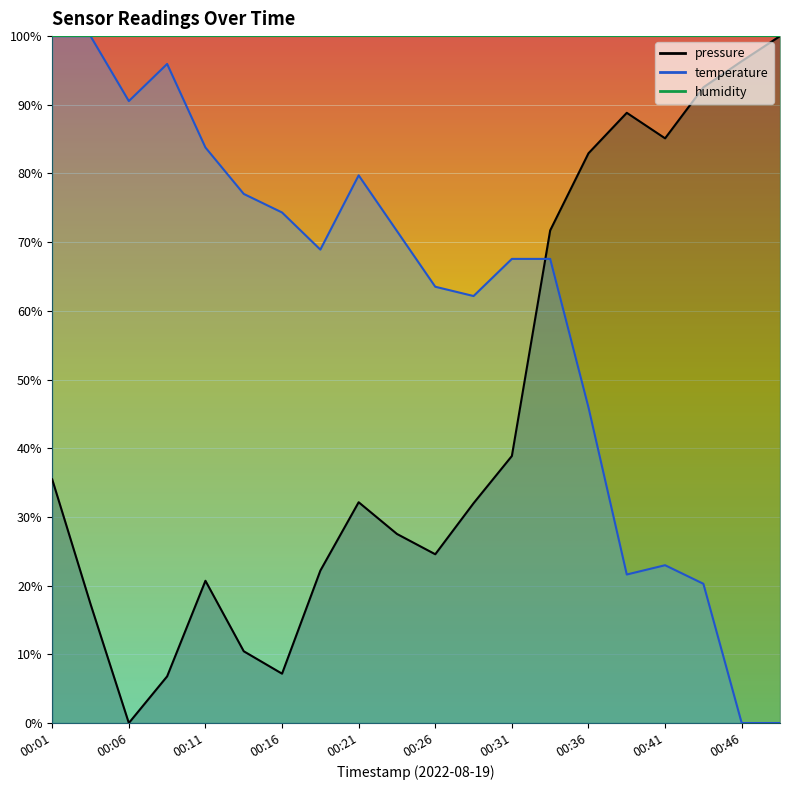

At which label is temperature closest to 50?

00:36